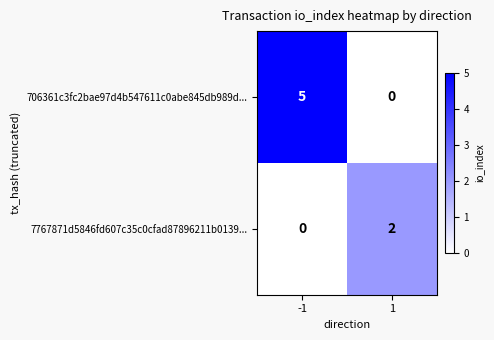

At which category is the sum across all series the highest?

-1